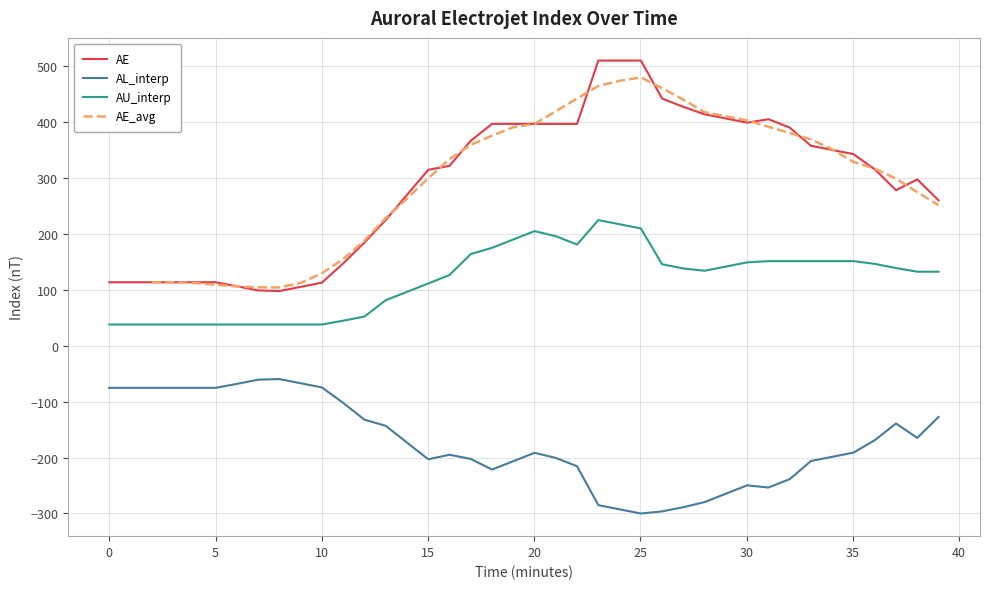

How many positive values does the AE_avg series have?

38